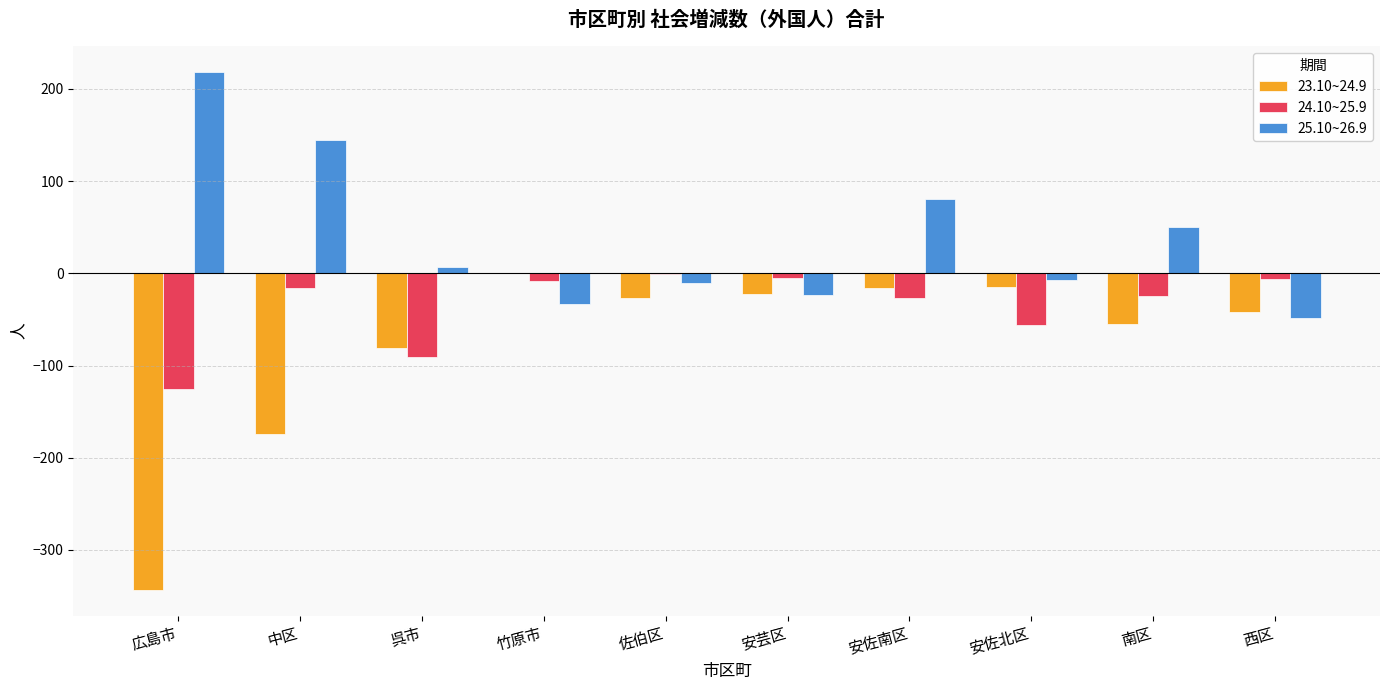

What is the maximum value for 25.10~26.9?

218